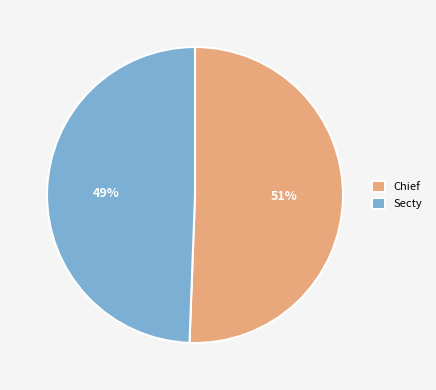

How many segments does this pie chart have?

2